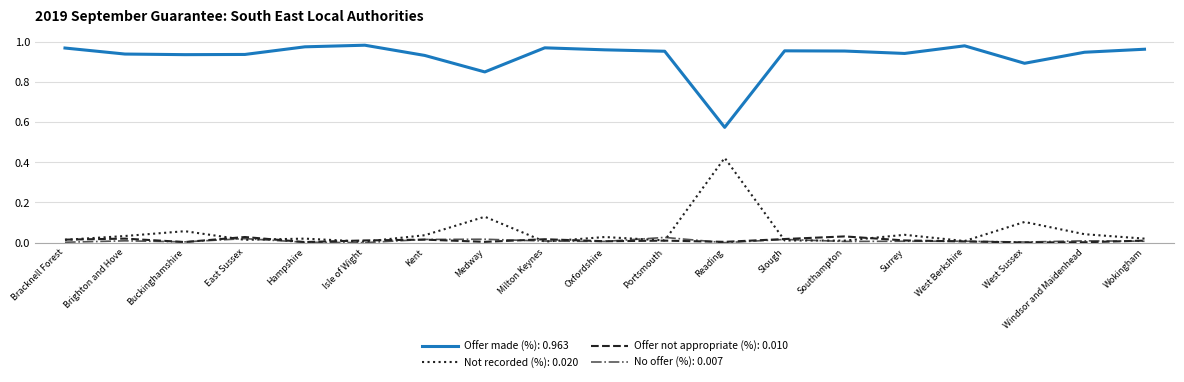

Which series has the largest total across all categories?

Offer made (%): 0.963